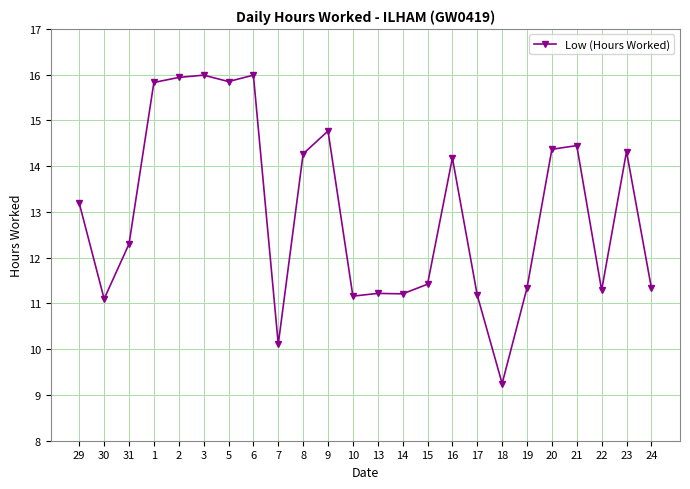

What is the sum of the values at 3 and 24?

27.3